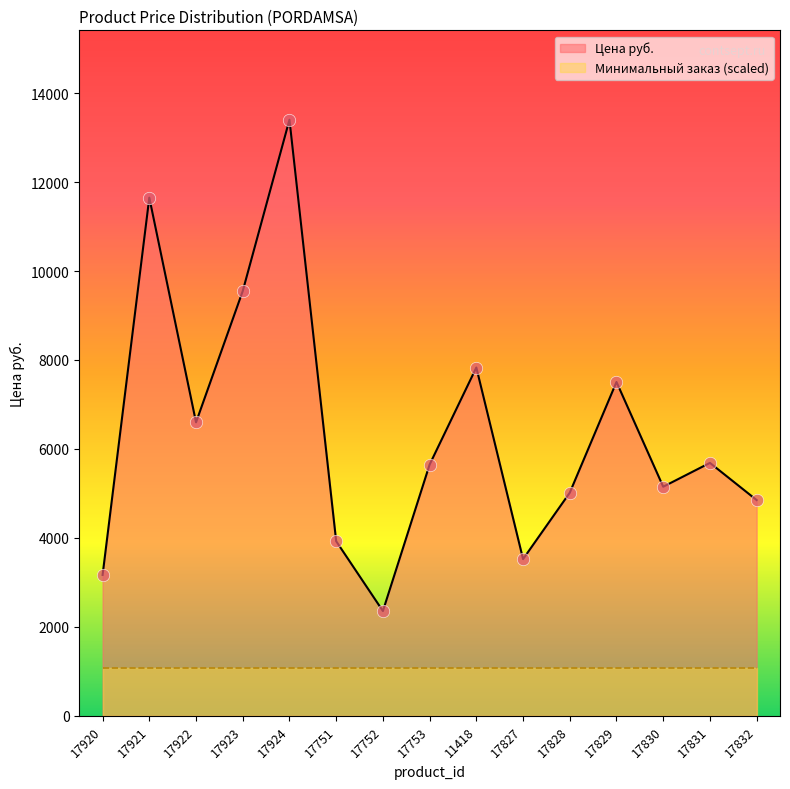

Approximately how many times larger is the value at 17924 compared to 17923?

1.4